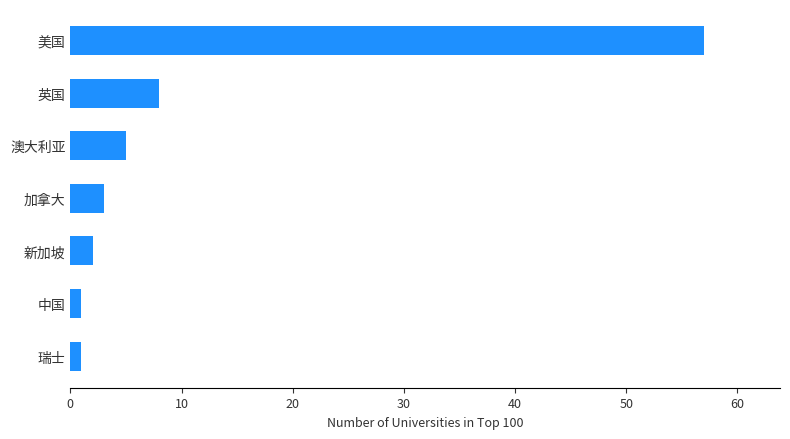

What is the label of the 1st bar from the top?

美国